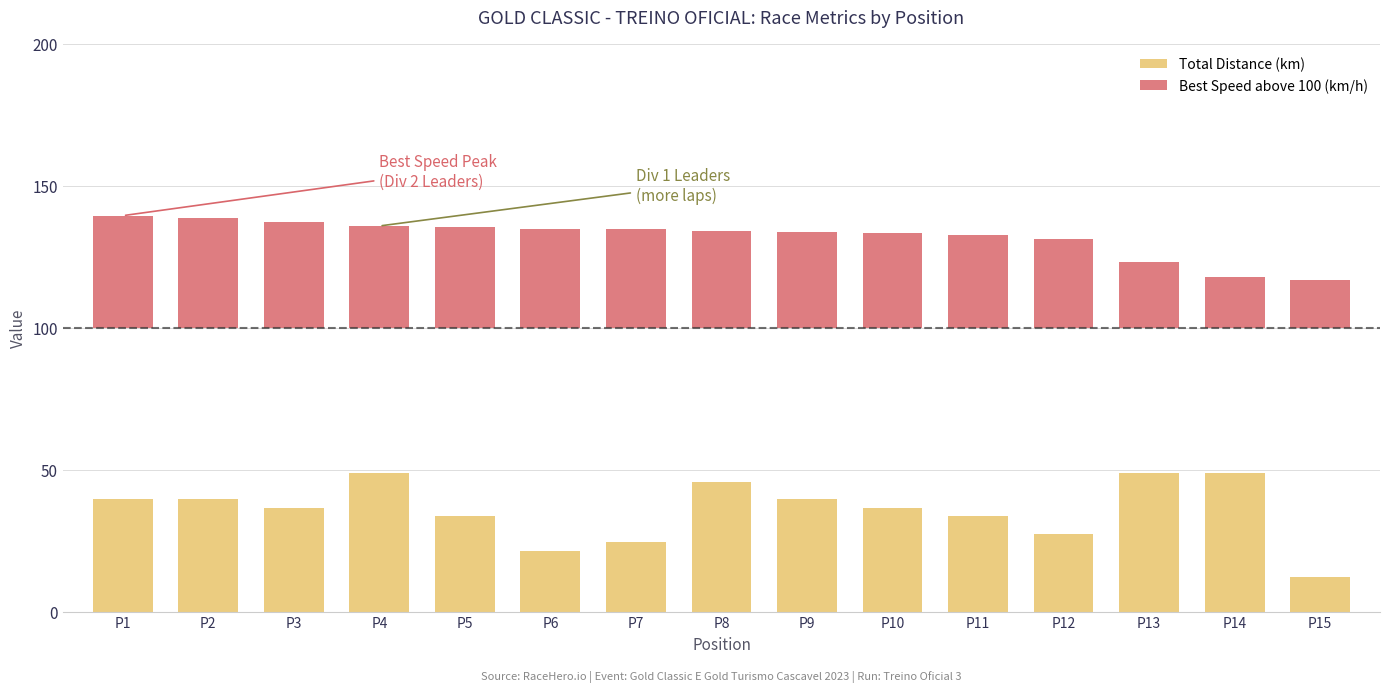

List the series in order of their overall mean, lowest first.

Best Speed above 100 (km/h), Total Distance (km)